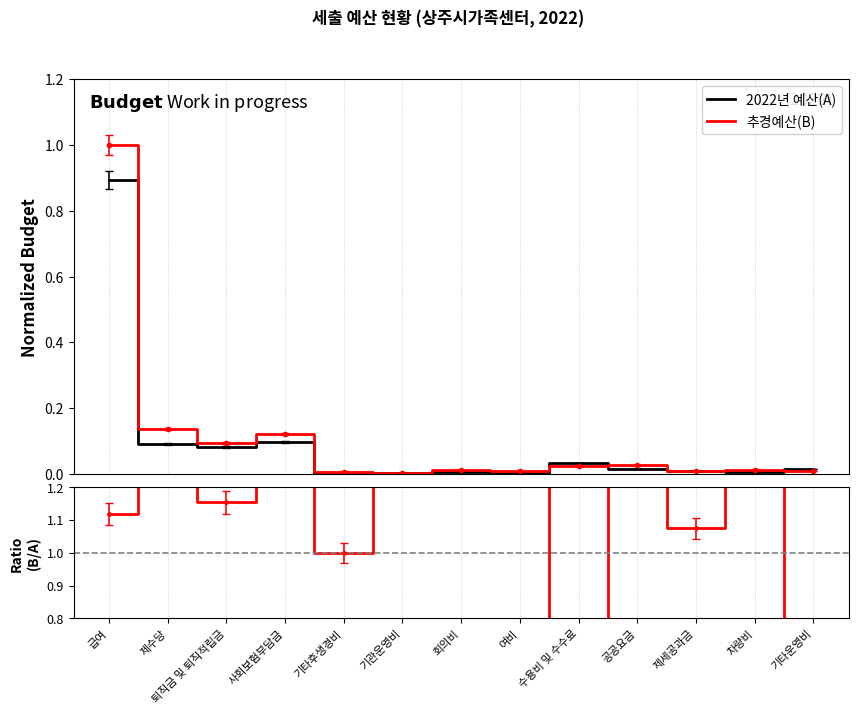

What is the label of the 9th point from the left?

수용비 및 수수료